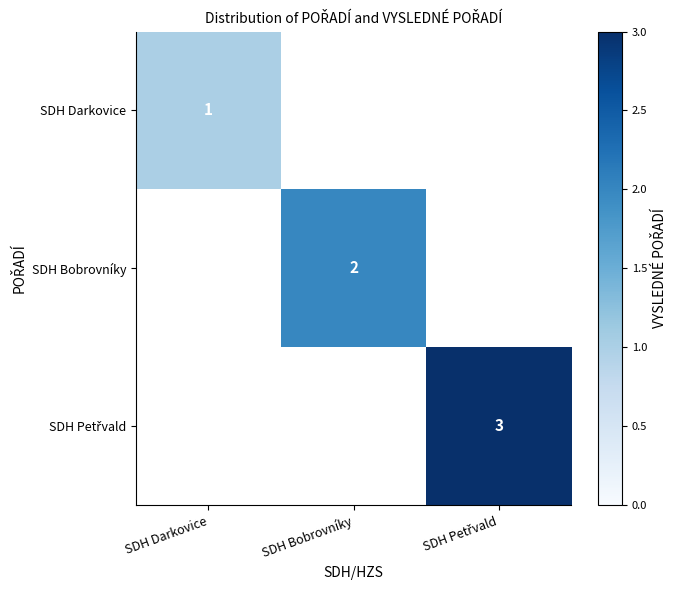

The SDH Darkovice series shows 1 at SDH Darkovice. True or false?

True